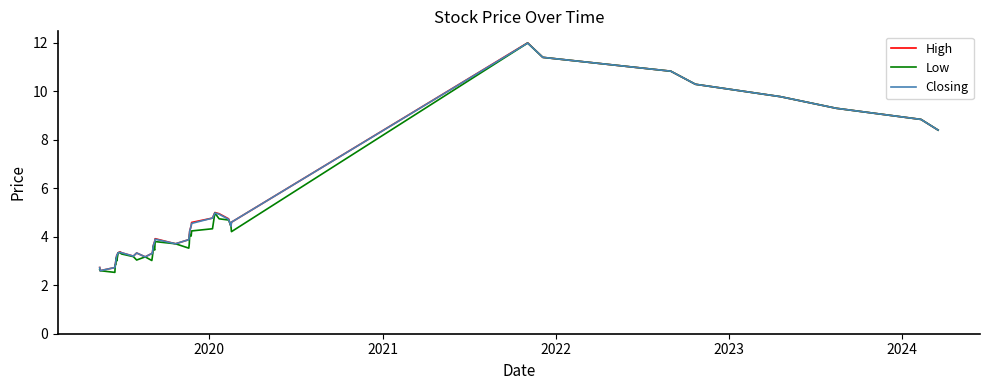

What is the maximum value shown in the chart?

12.0